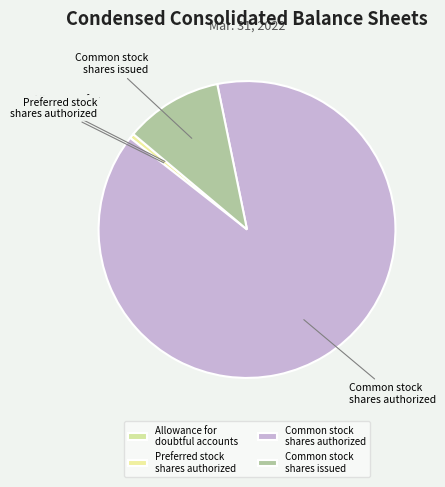

Is there a majority slice in this chart?

Yes